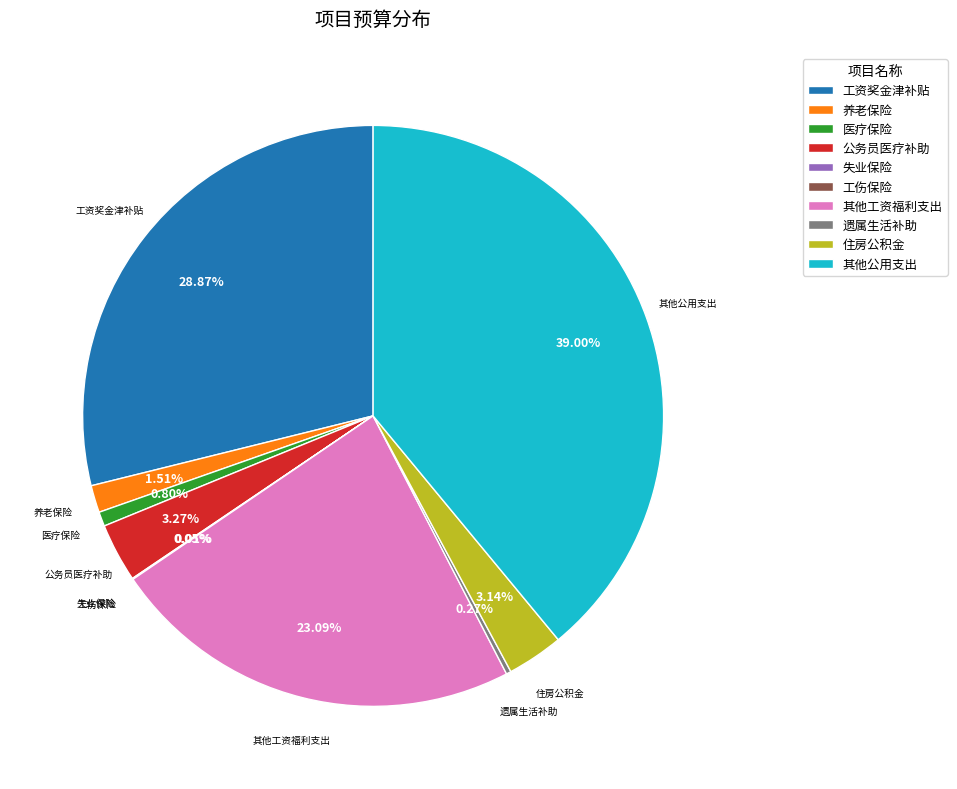

Does 其他工资福利支出 account for over 50% of the chart?

No